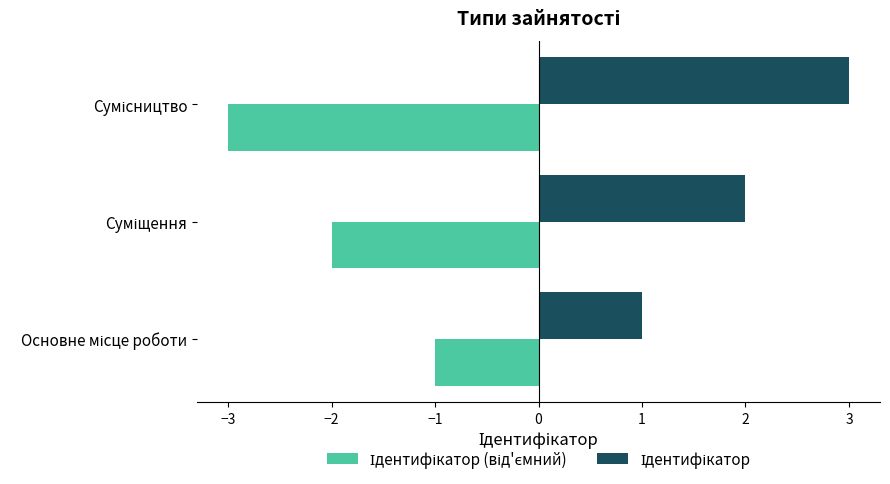

What is the maximum value shown in the chart?

3